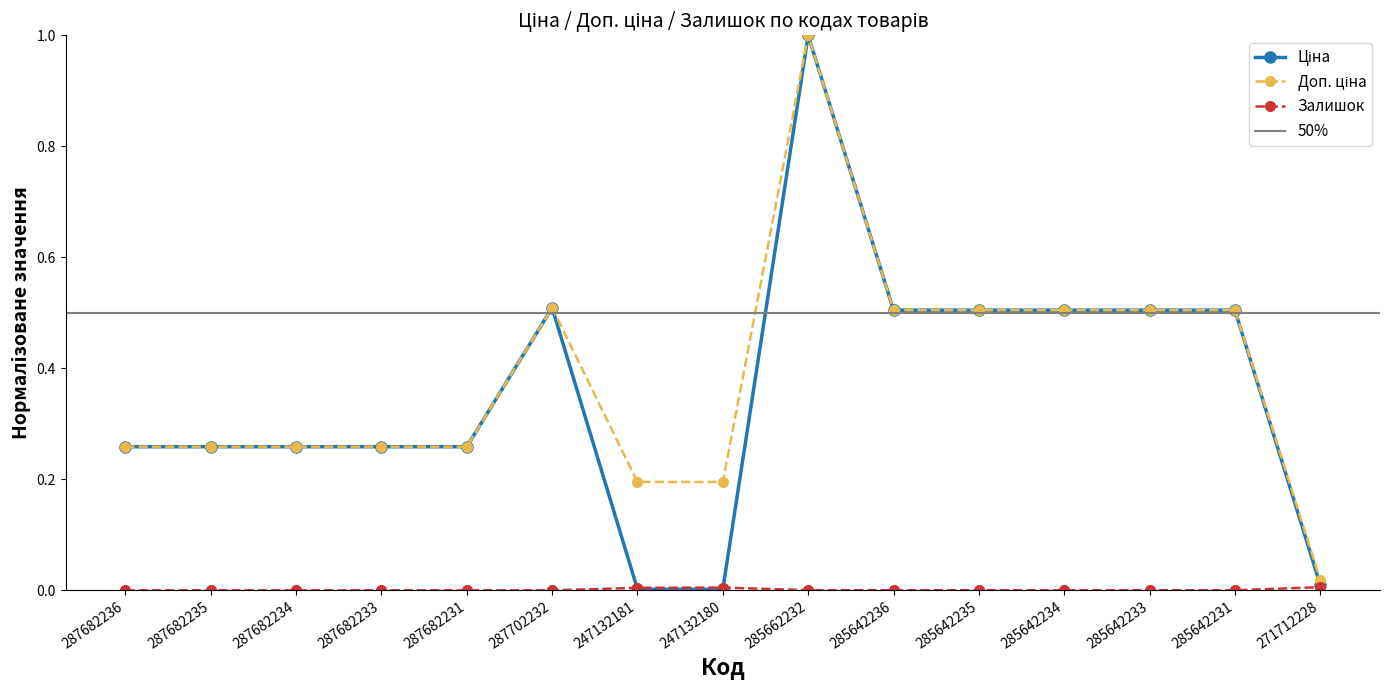

Is it true that Ціна equals 0.0 at 247132180?

True